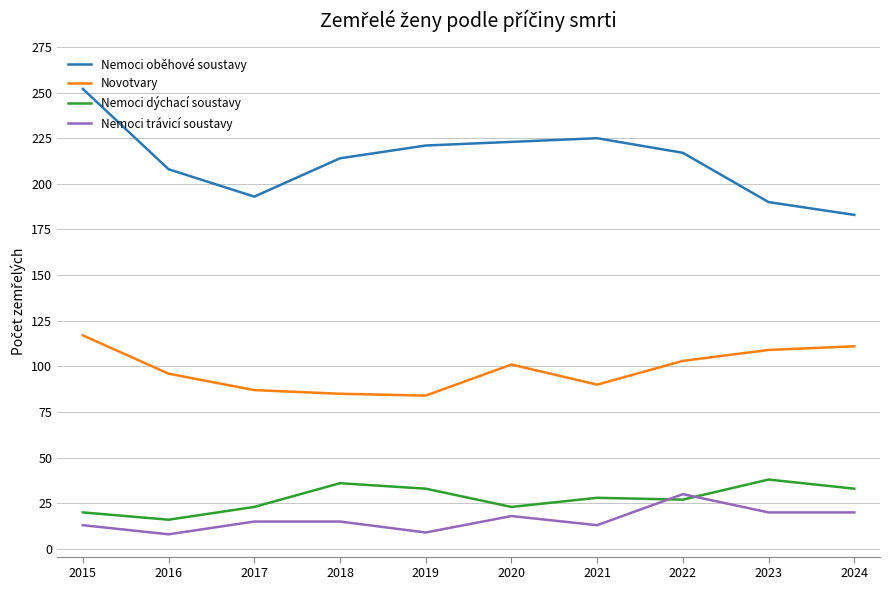

What value does the Nemoci trávicí soustavy series have at 2021?

13